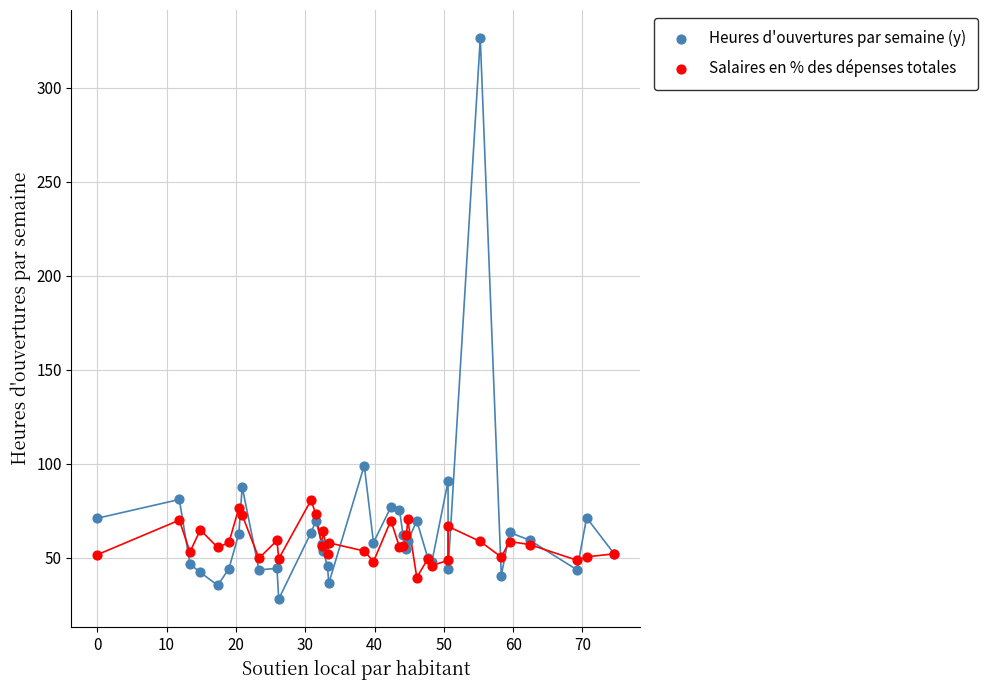

What is the X range (max minus min) for the scatter plot?

74.6